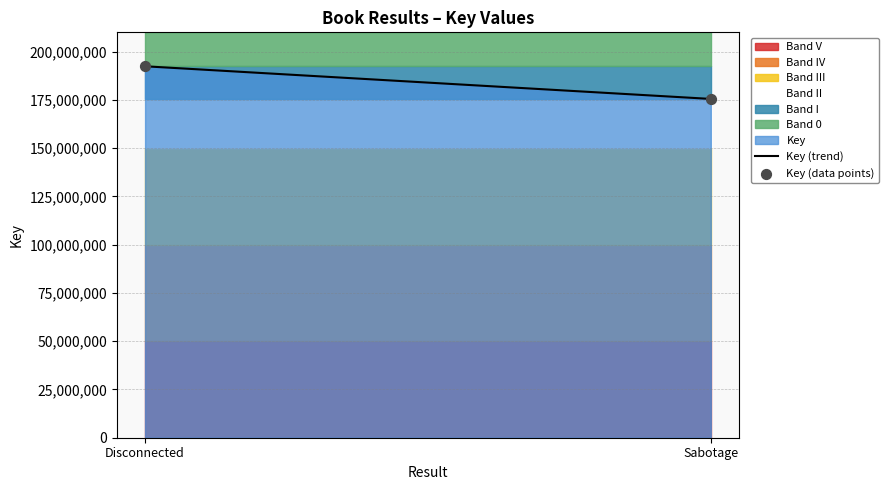

Approximately how many times larger is the value at Disconnected compared to Sabotage?

1.1